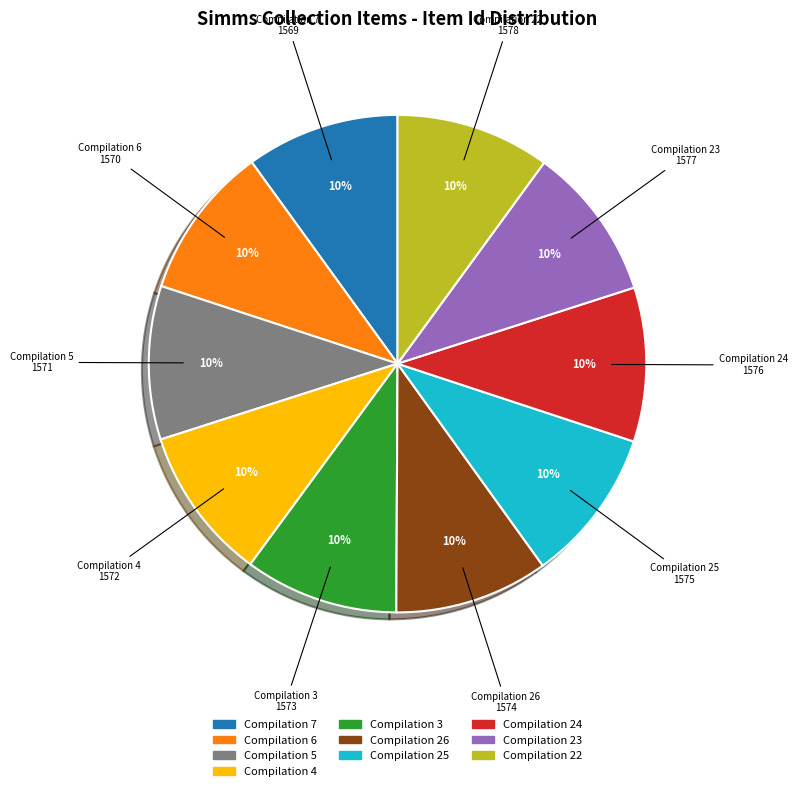

To the nearest percent, what portion does Compilation 3 represent?

10%